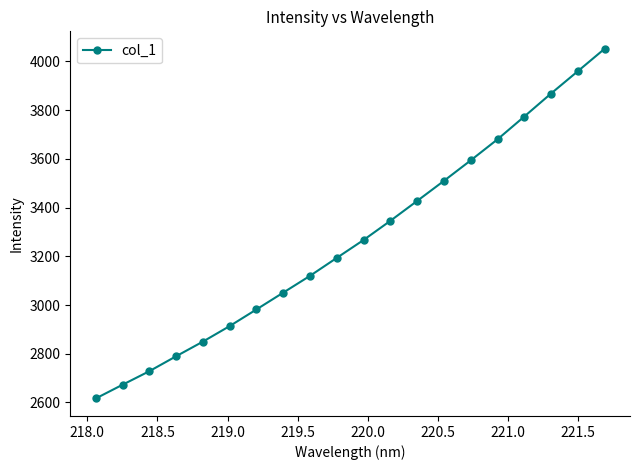

How many lines are shown in the chart?

1